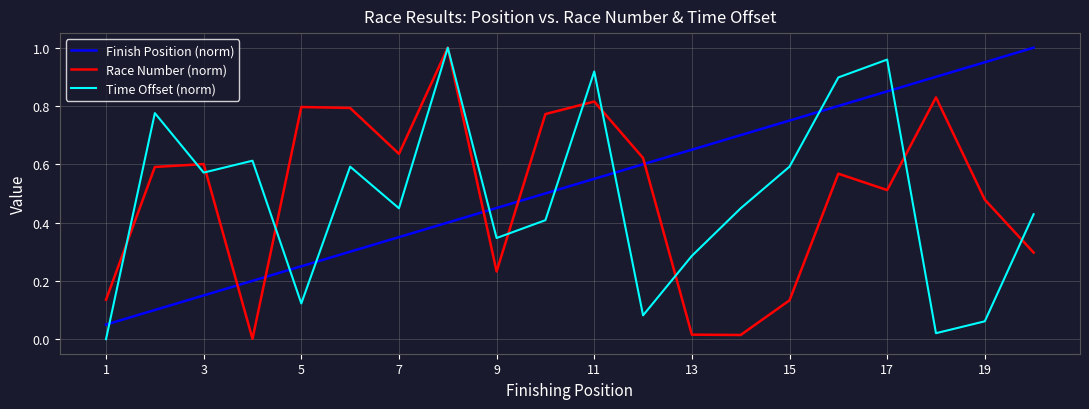

True or false: Time Offset (norm) and Finish Position (norm) cross at least once.

True